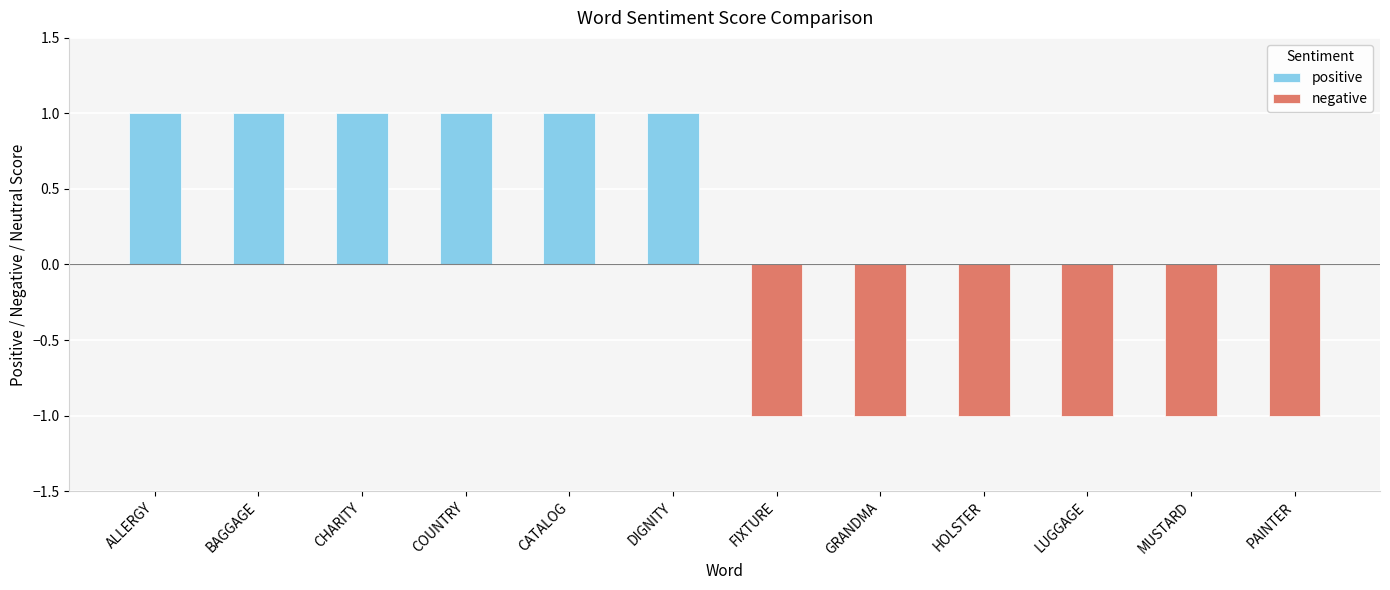

Which series has the widest spread of values?

positive